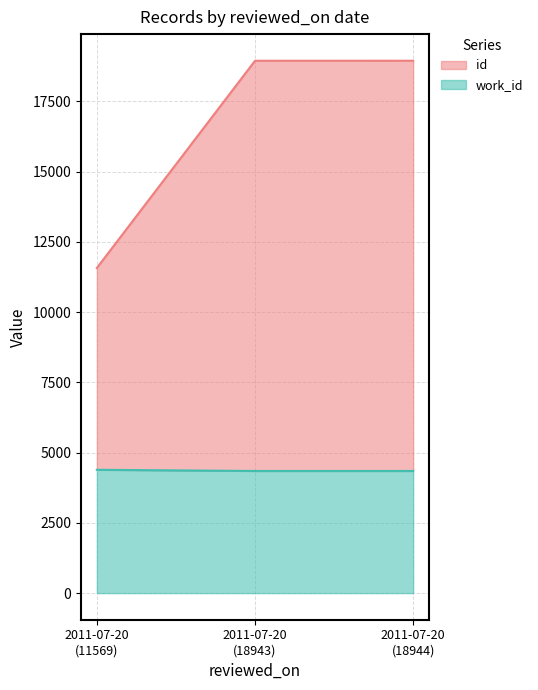

Which series changed the most between 2011-07-20 (11569) and 2011-07-20 (18943)?

id